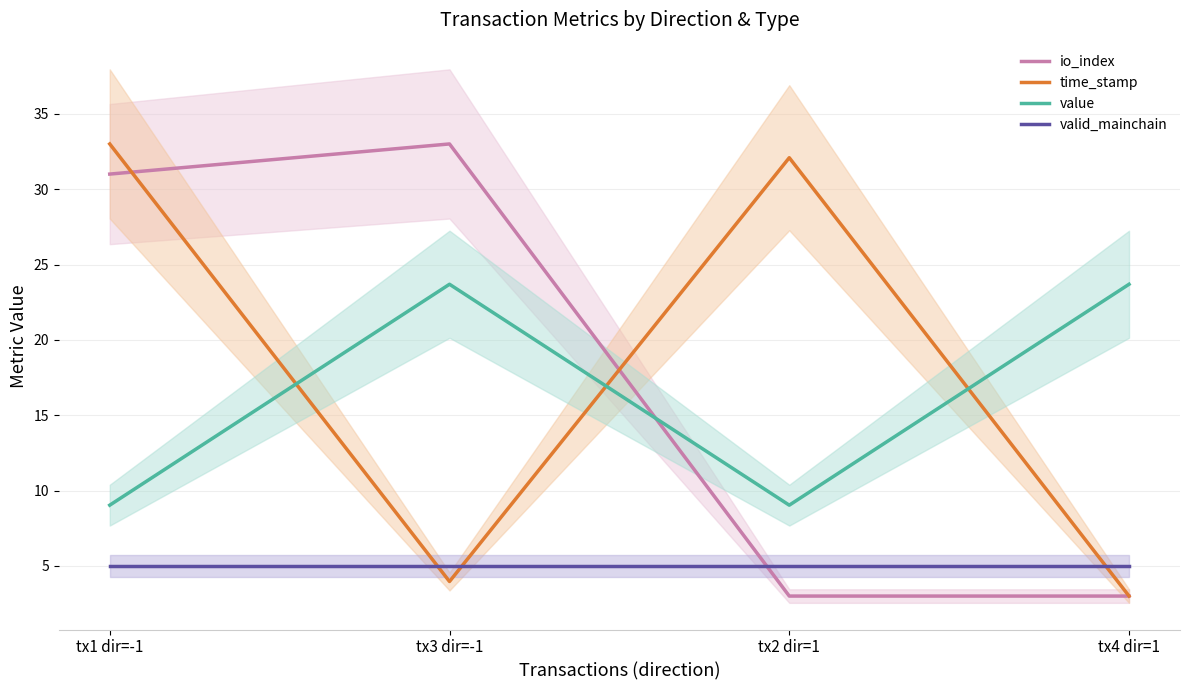

Which has a higher value, tx1 dir=-1 or tx2 dir=1?

tx1 dir=-1